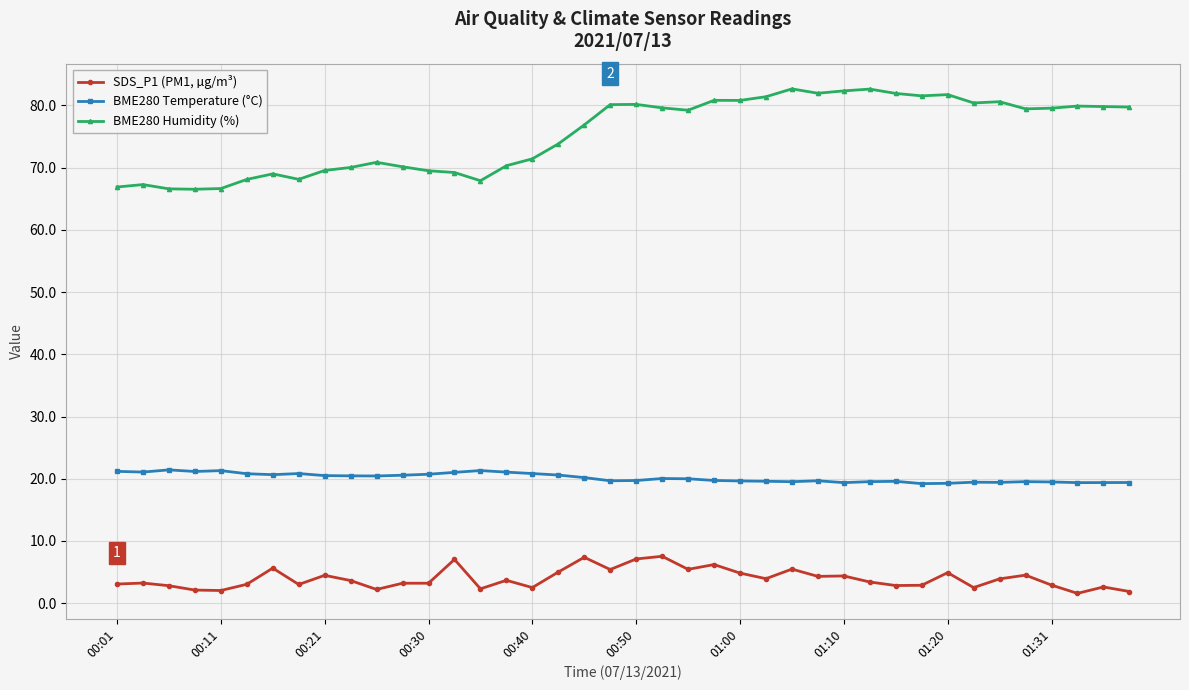

List the series in order of their overall mean, lowest first.

SDS_P1 (PM1, µg/m³), BME280 Temperature (°C), BME280 Humidity (%)